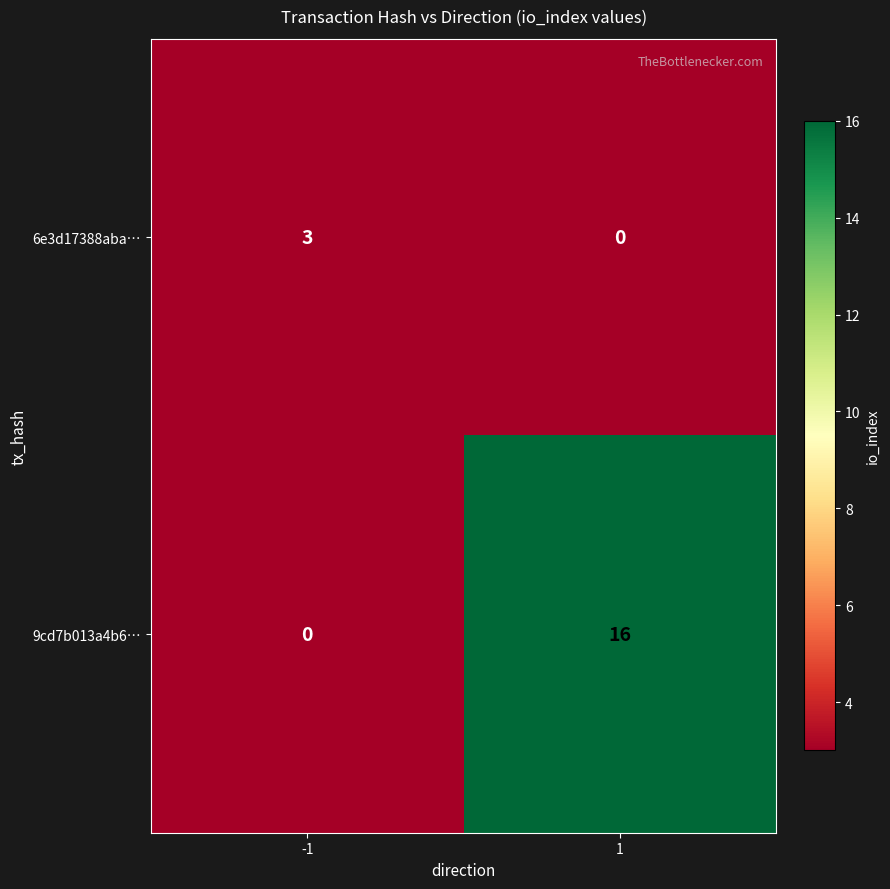

What is the difference between the highest and lowest values at -1?

3